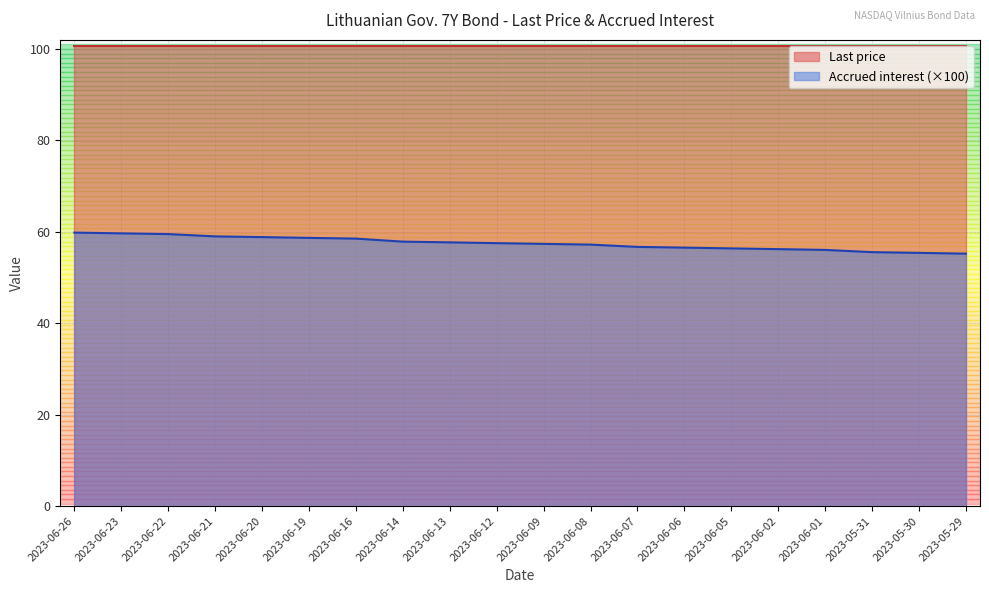

What is the label of the 9th point from the right?

2023-06-08